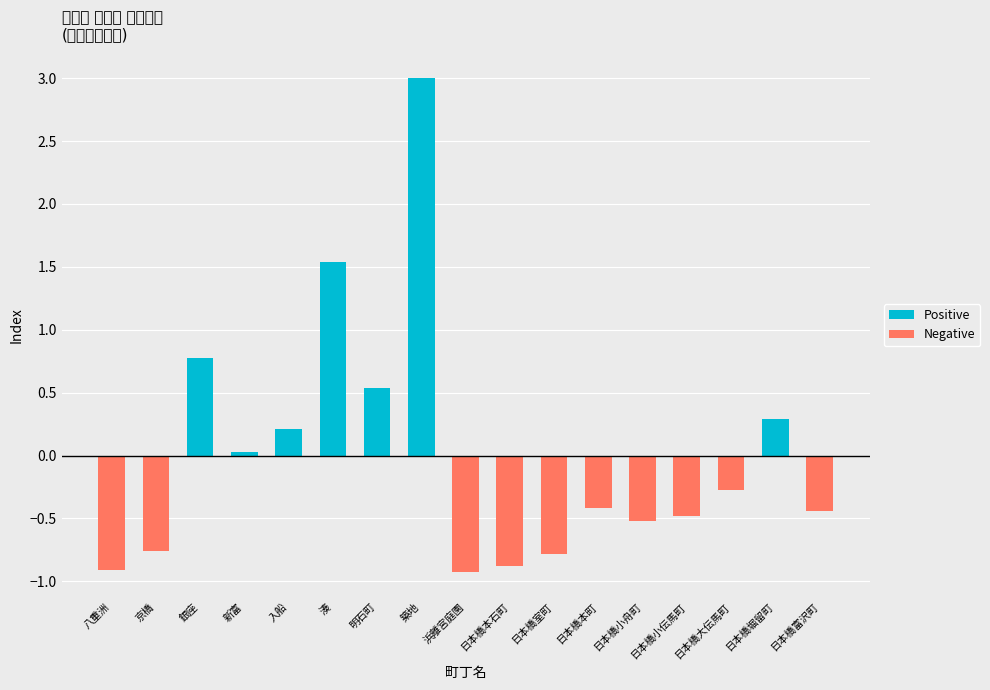

How many negative values does the Negative series have?

10